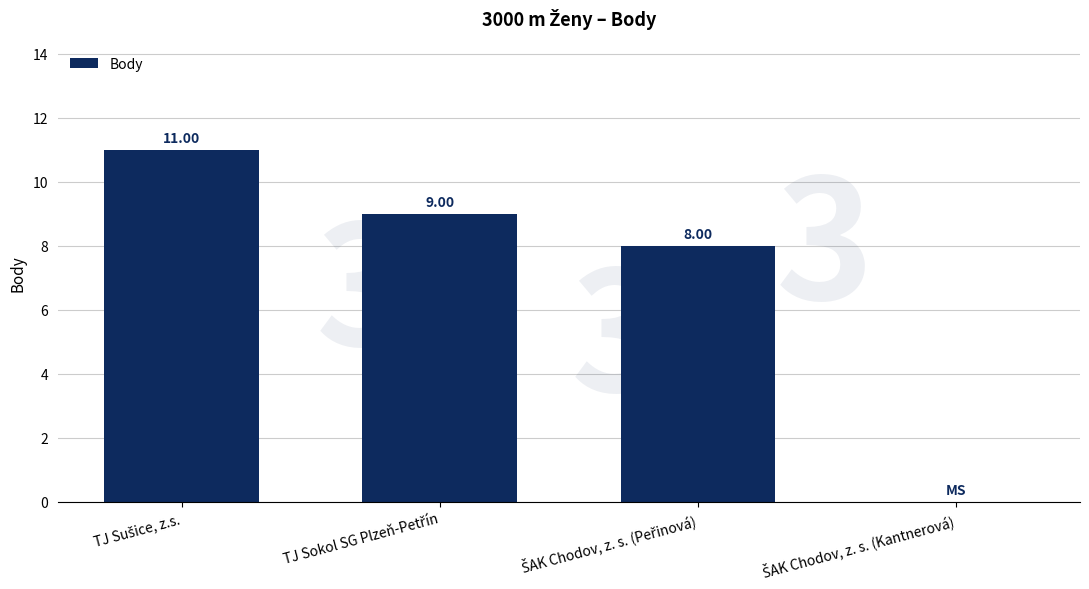

Are the bars horizontal?

No